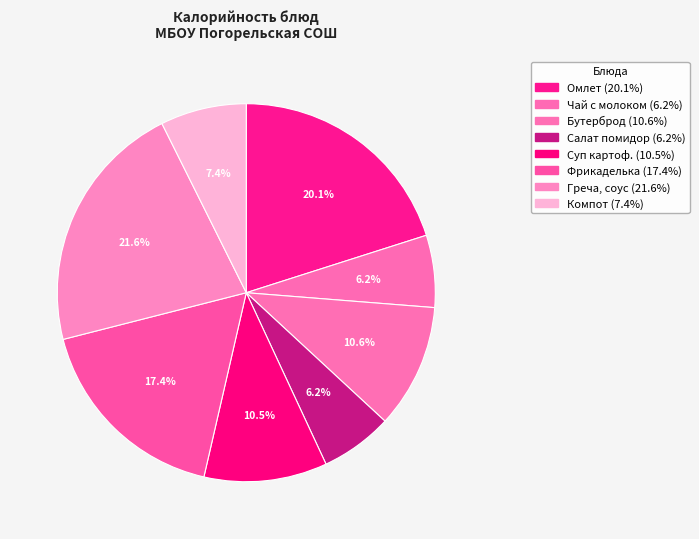

Is there a majority slice in this chart?

No